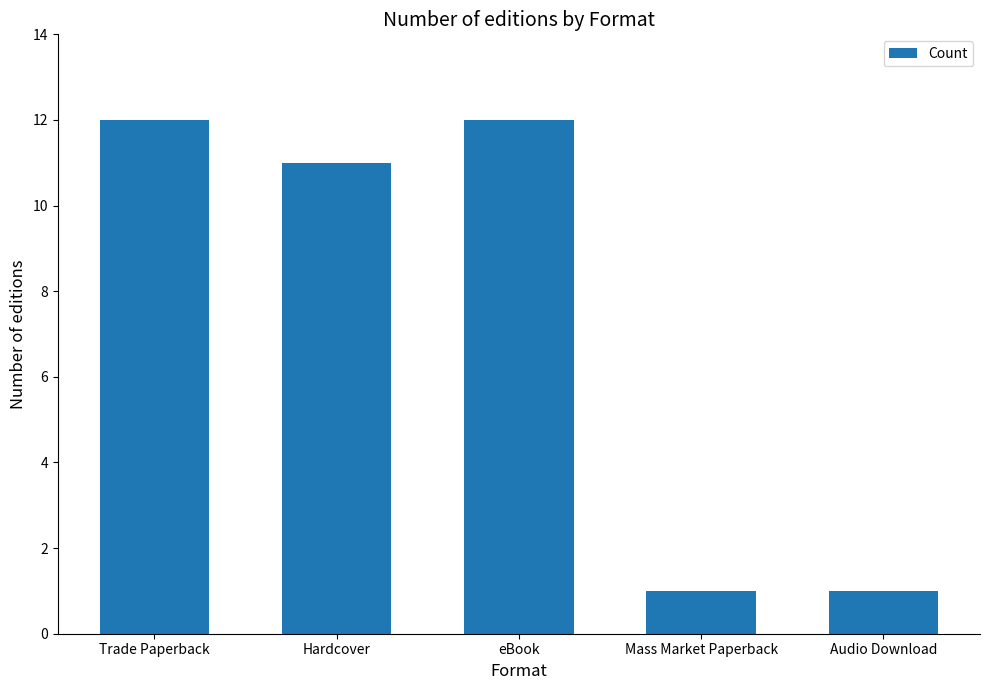

What is the label of the 4th bar from the right?

Hardcover